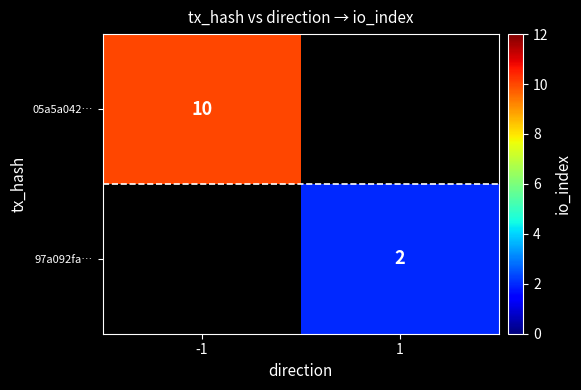

The 05a5a042… series shows 15 at -1. True or false?

False